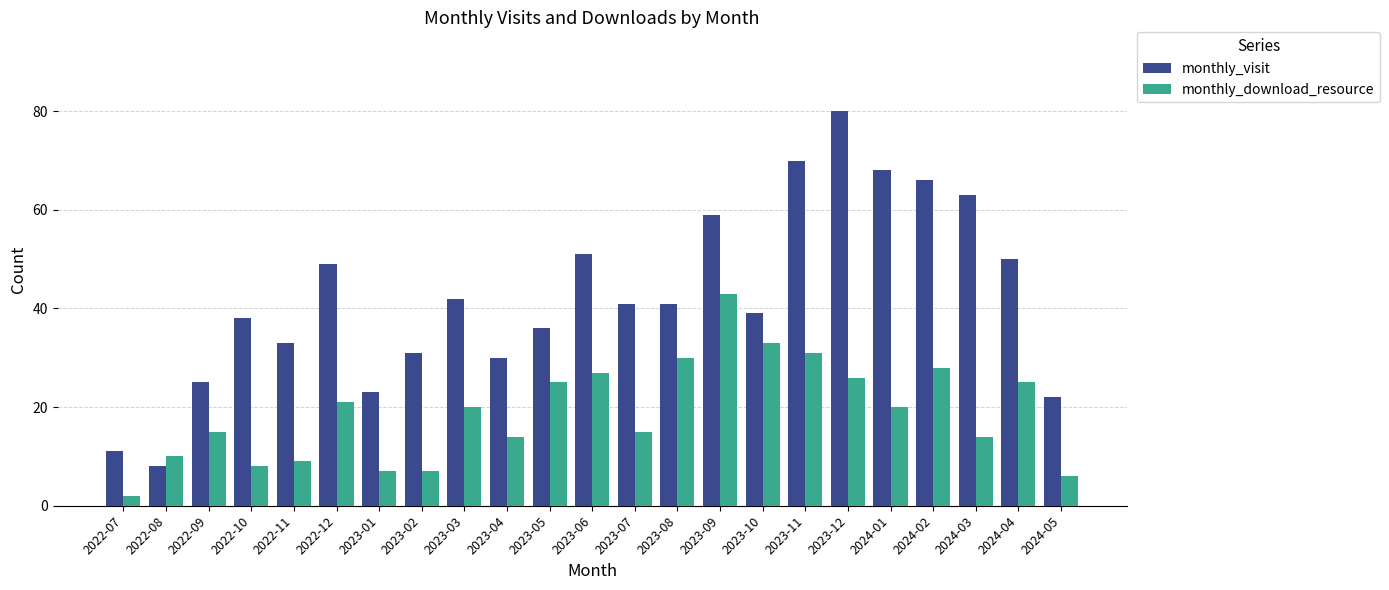

Reading left to right, extract all data points from this chart.

monthly_visit: 11	8	25	38	33	49	23	31	42	30	36	51	41	41	59	39	70	80	68	66	63	50	22
monthly_download_resource: 2	10	15	8	9	21	7	7	20	14	25	27	15	30	43	33	31	26	20	28	14	25	6